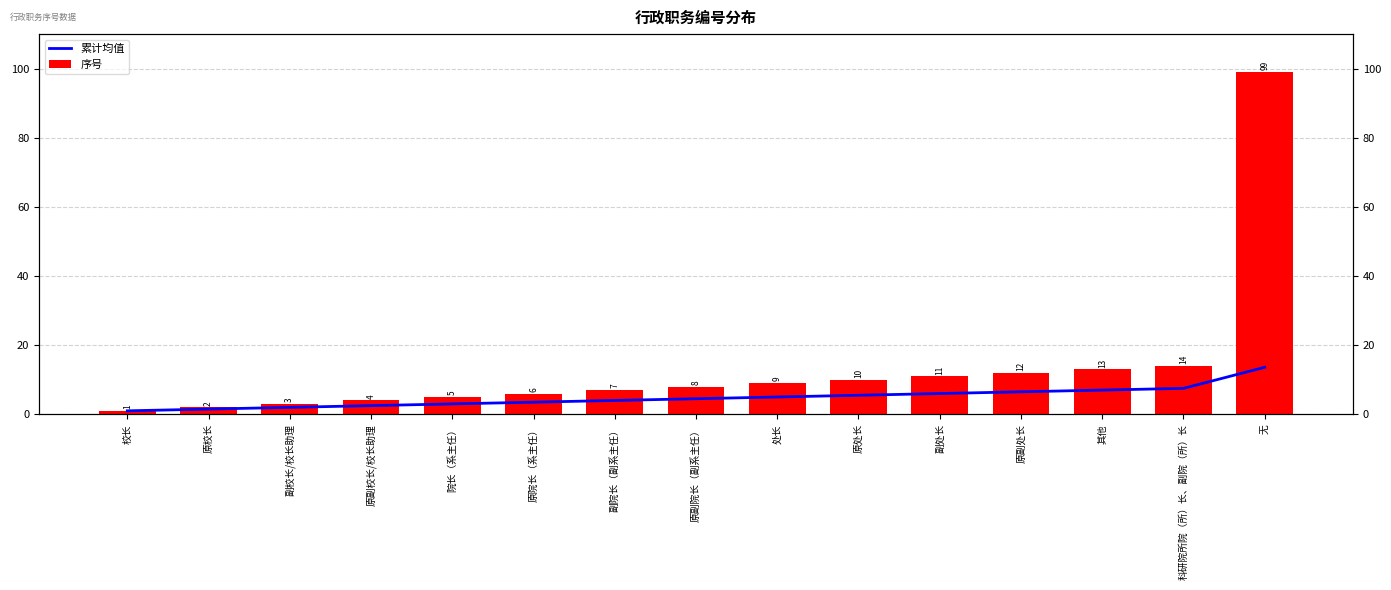

Which series has the largest total across all categories?

序号